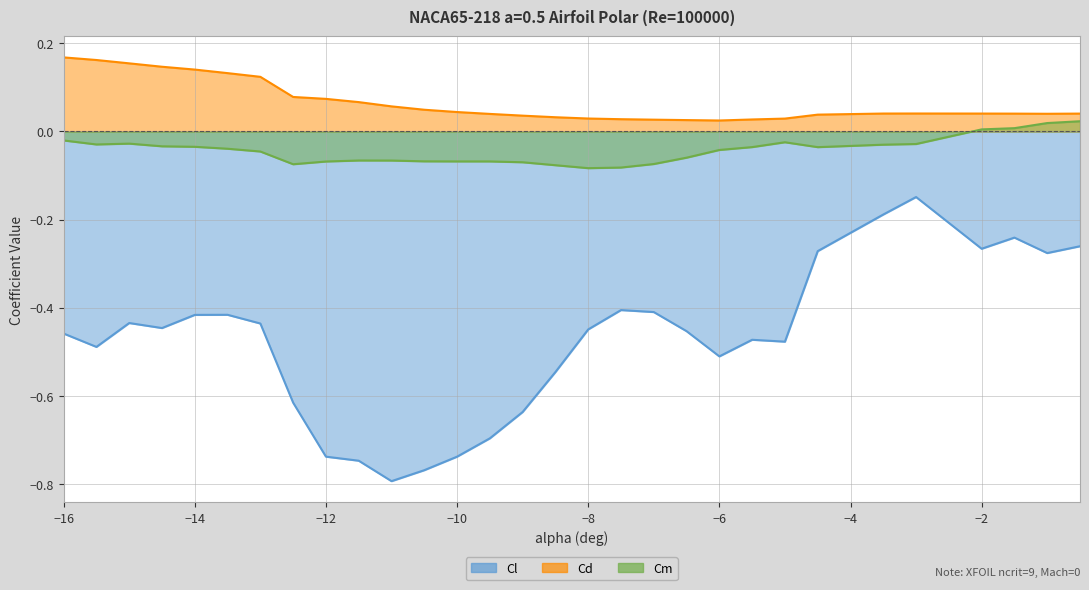

How many lines are shown in the chart?

3